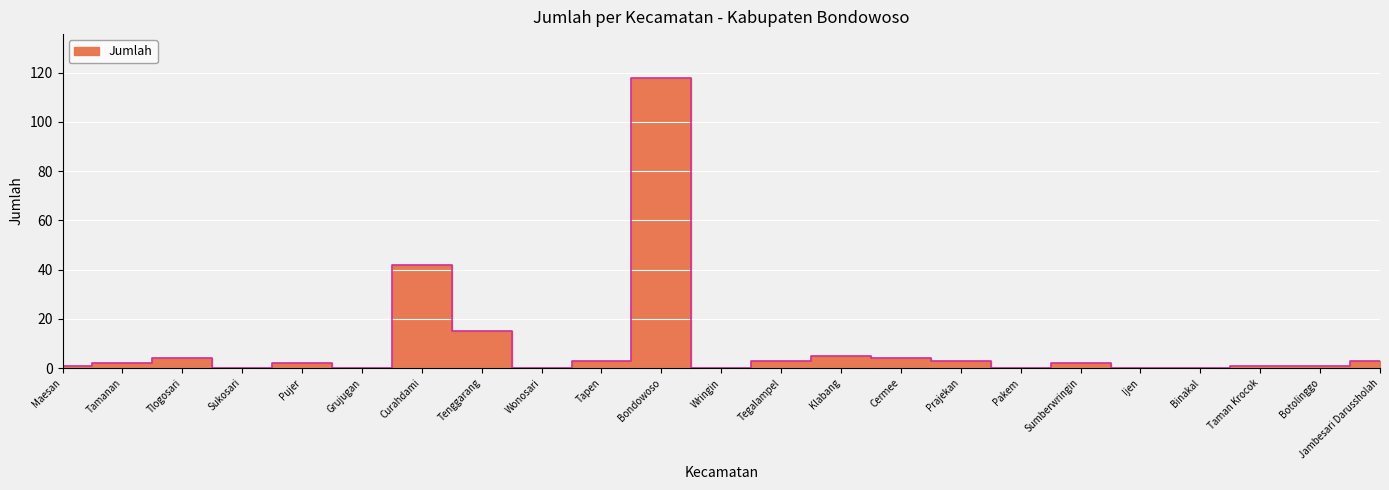

What is the label of the 5th point from the right?

Ijen